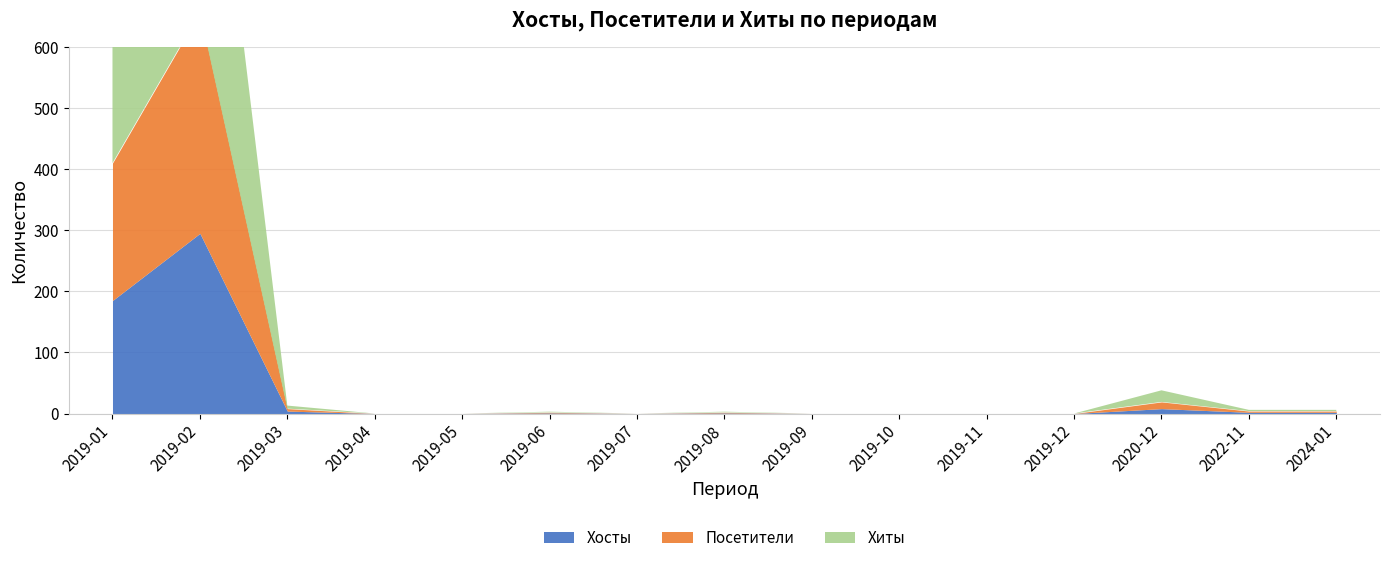

What is the difference between the maximum and minimum values in the Хосты series?

295